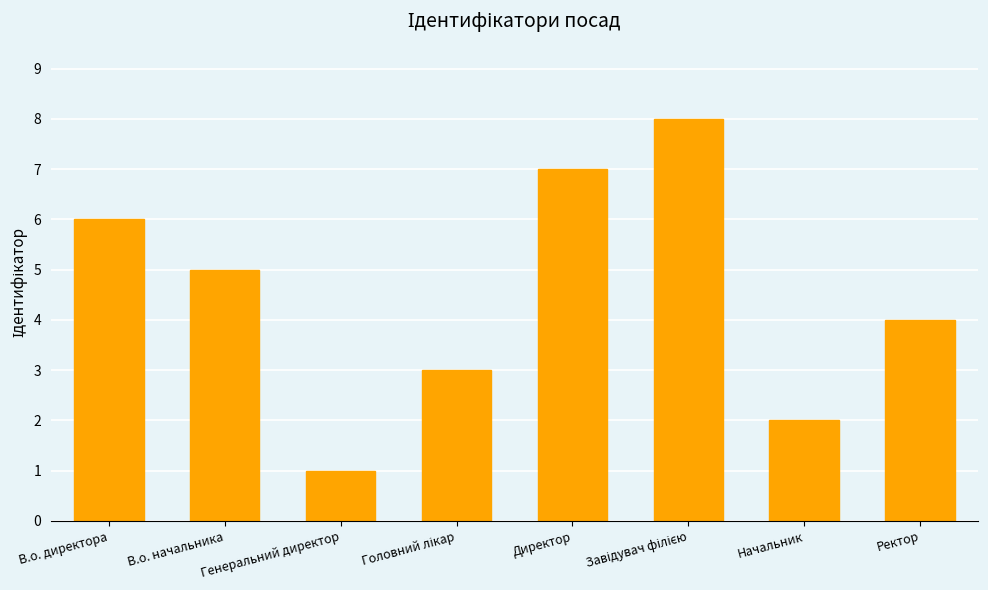

Approximately how many times larger is the value at В.о. директора compared to Ректор?

1.5